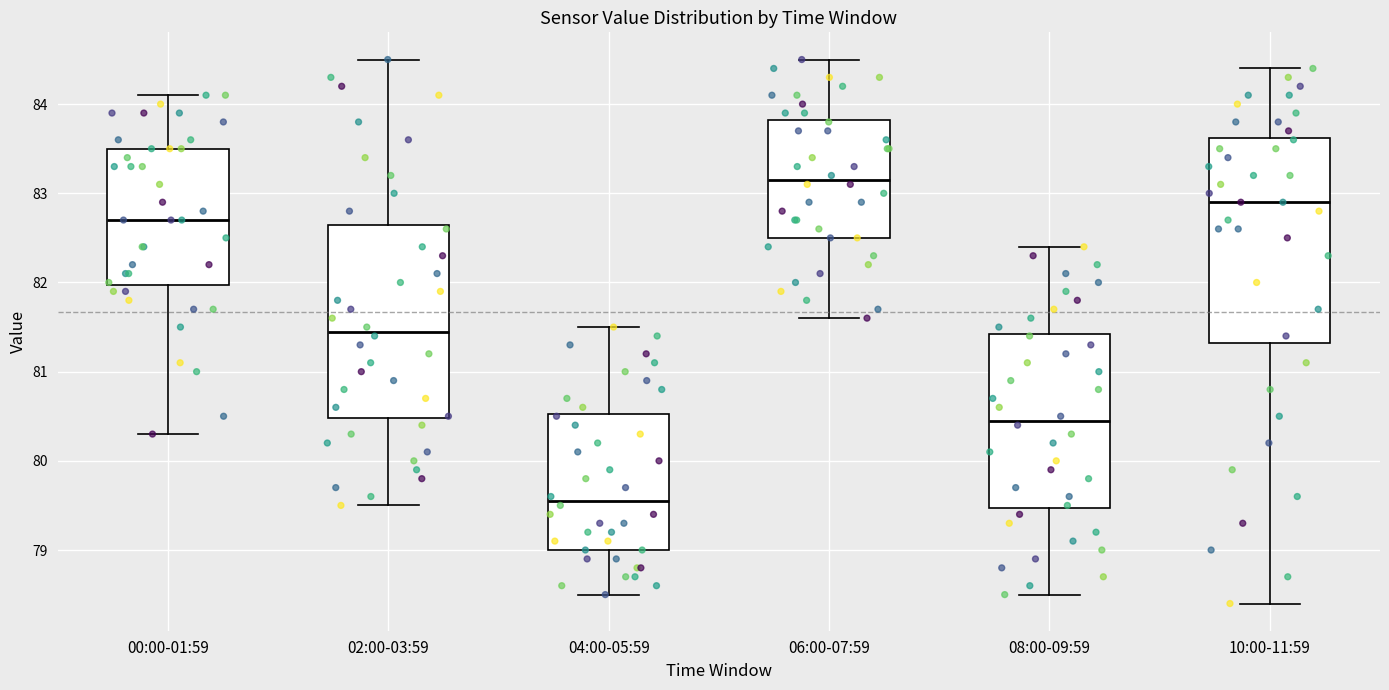

Reading left to right, read every box against the y-axis: the position of its median line, the range the box covers, and the ends of its whiskers. The values are not printed on the chart, so give them approximately, as read against the axis.

00:00-01:59: median 82.7, box 82.0 to 83.5, whiskers 80.3 to 84.1
02:00-03:59: median 81.5, box 80.5 to 82.7, whiskers 79.5 to 84.5
04:00-05:59: median 79.6, box 79.0 to 80.5, whiskers 78.5 to 81.5
06:00-07:59: median 83.2, box 82.5 to 83.8, whiskers 81.6 to 84.5
08:00-09:59: median 80.5, box 79.5 to 81.4, whiskers 78.5 to 82.4
10:00-11:59: median 82.9, box 81.3 to 83.6, whiskers 78.4 to 84.4